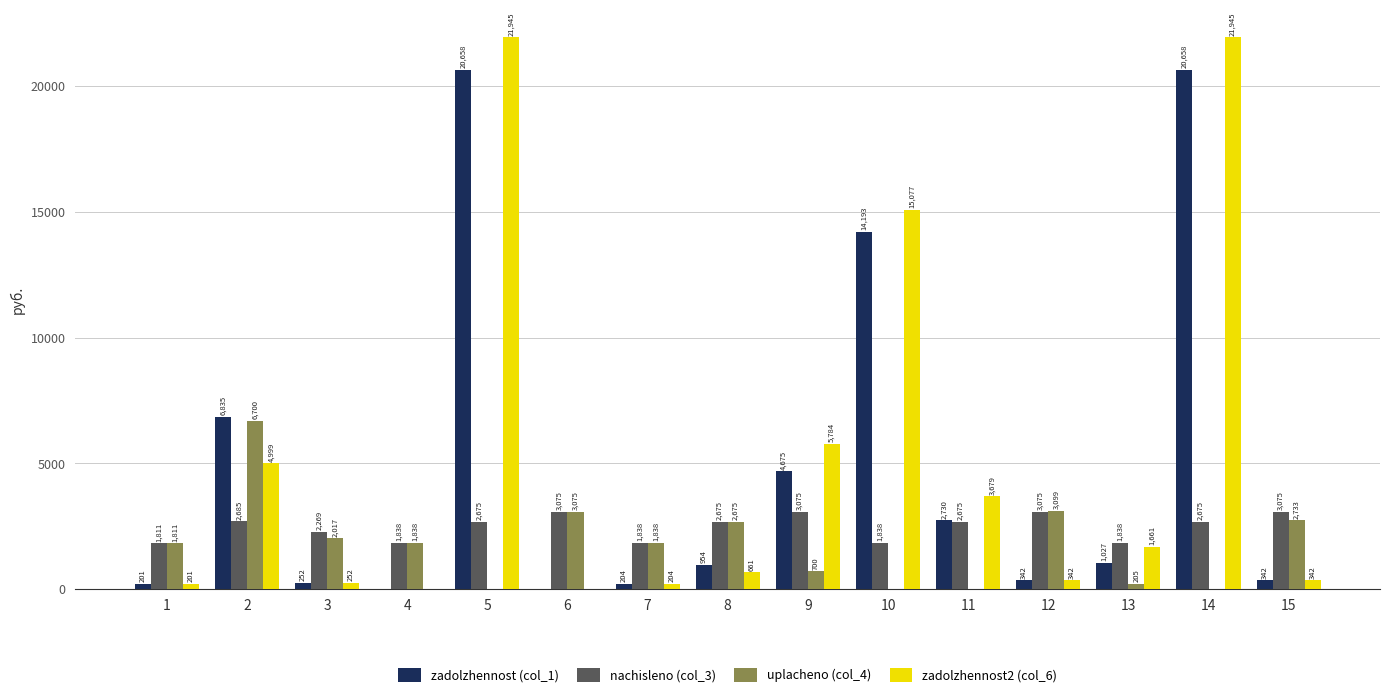

What is the spread (max minus min) of values at 8?

2013.2